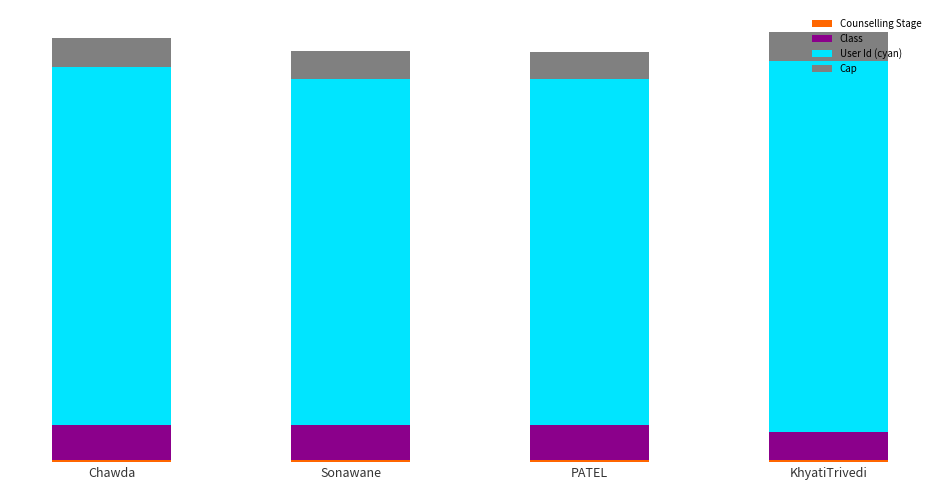

At which label does Counselling Stage reach its minimum?

Chawda